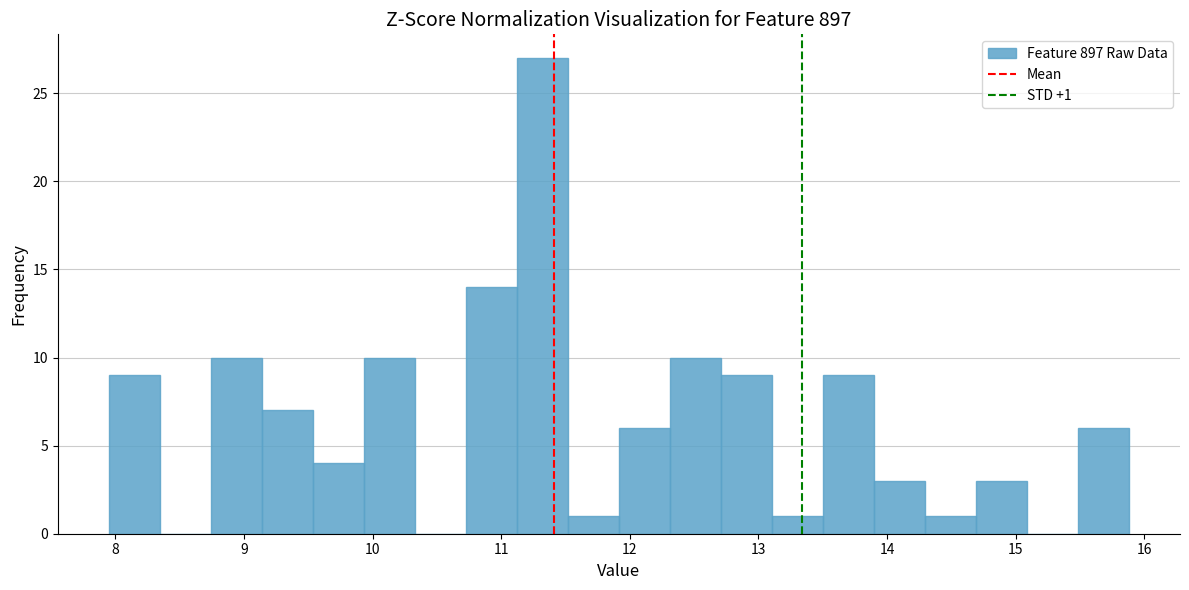

Around what value on the x-axis is the tallest bar? Give the approximate position of its centre, as read against the axis.

11.3